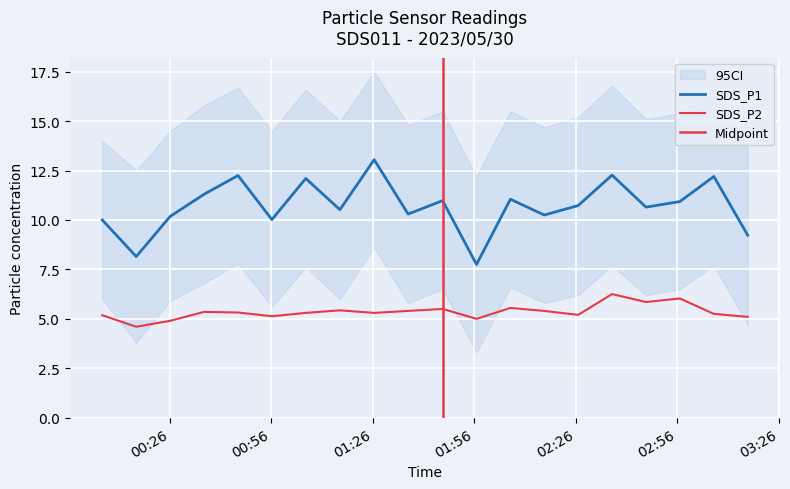

True or false: SDS_P2 and SDS_P1 intersect in this chart.

False